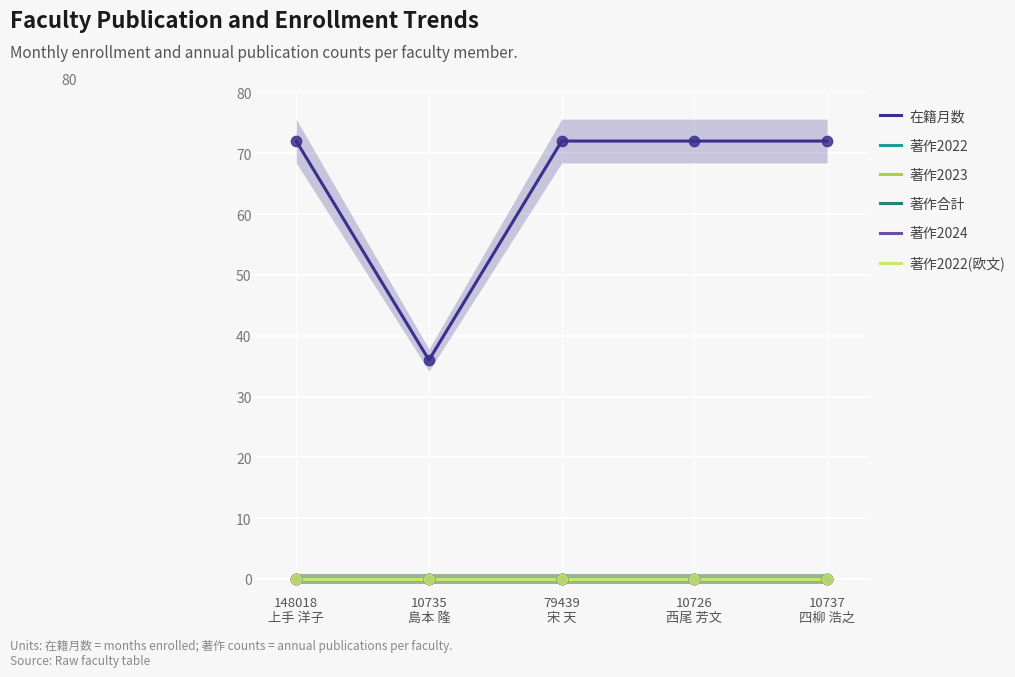

Which series reaches the maximum Y coordinate?

在籍月数